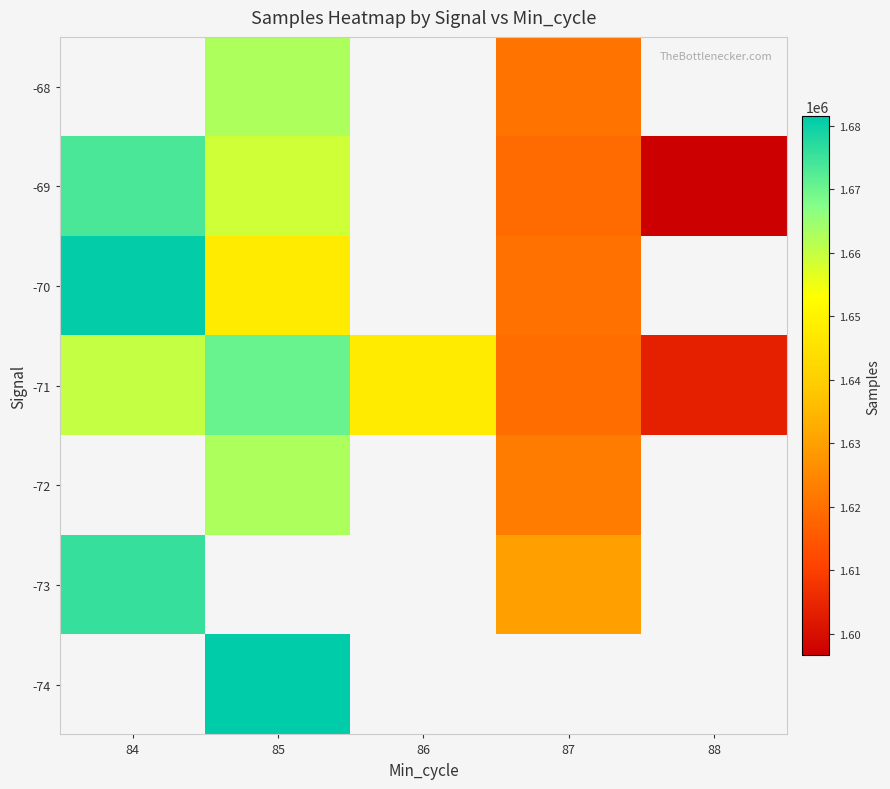

What is the maximum value shown in the chart?

1681437.5